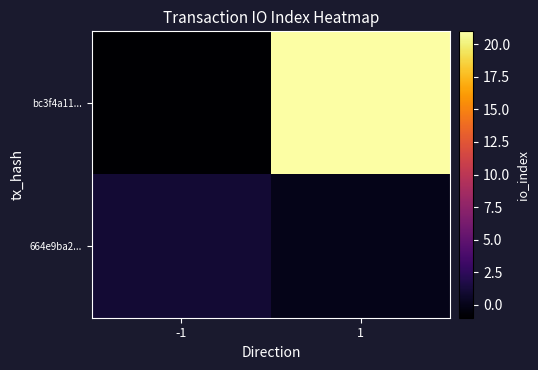

Which category has the lowest value across all series?

-1